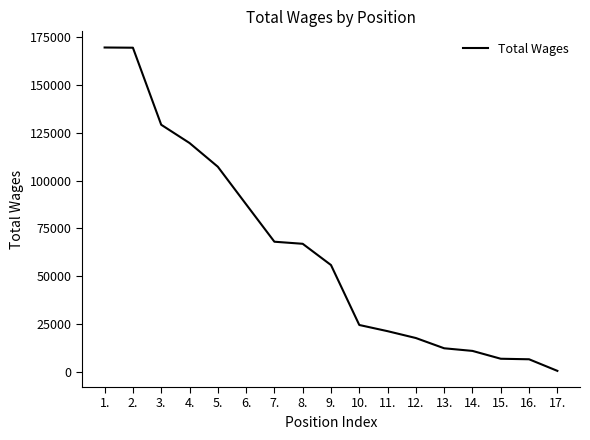

Approximately how many times larger is the value at 15. compared to 8.?

0.1